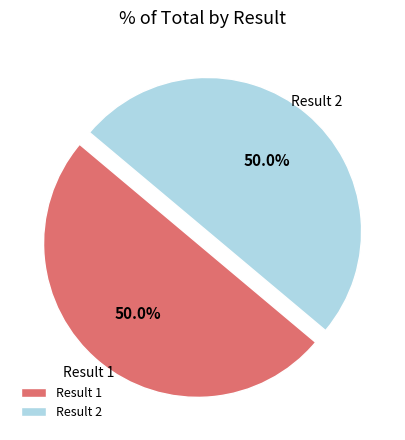

Combined, do Result 2 and Result 1 account for over 50%?

Yes